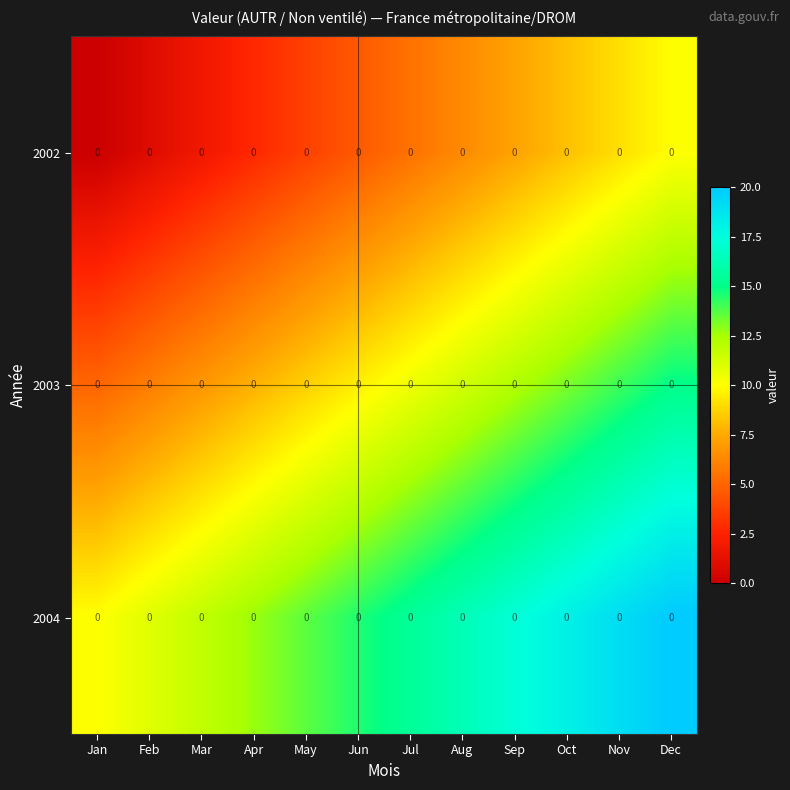

Which series has the largest range (max minus min)?

2002